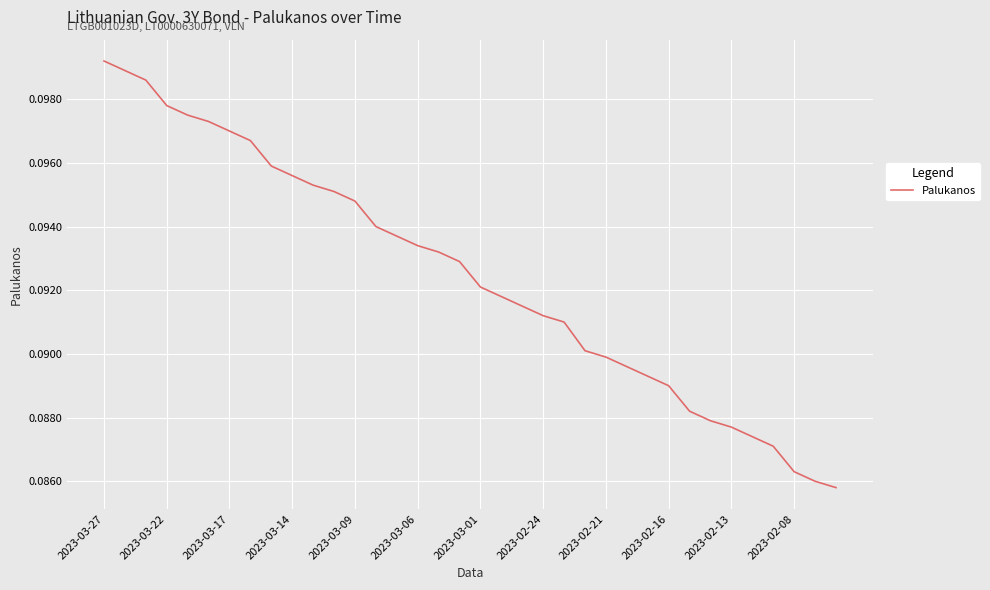

Does the chart display data point markers on the line(s)?

No